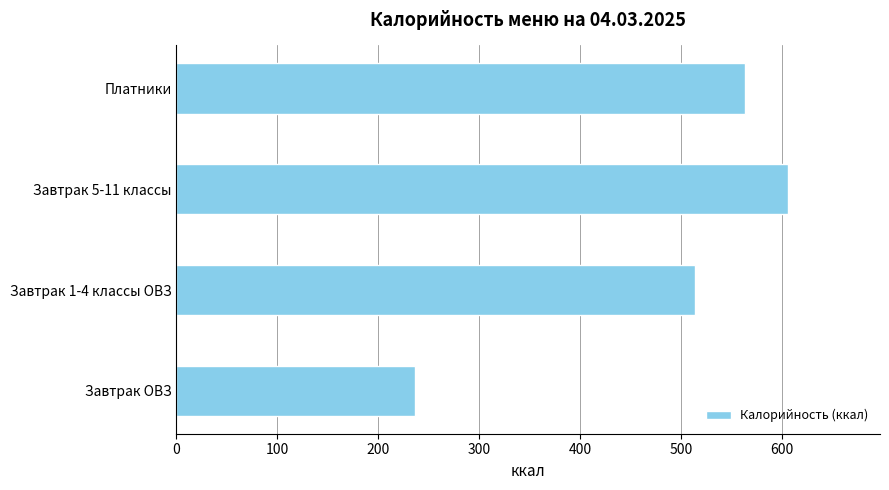

Reading top to bottom, transcribe all the data shown in this chart.

Платники=563	Завтрак 5-11 классы=606	Завтрак 1-4 классы ОВЗ=514	Завтрак ОВЗ=236